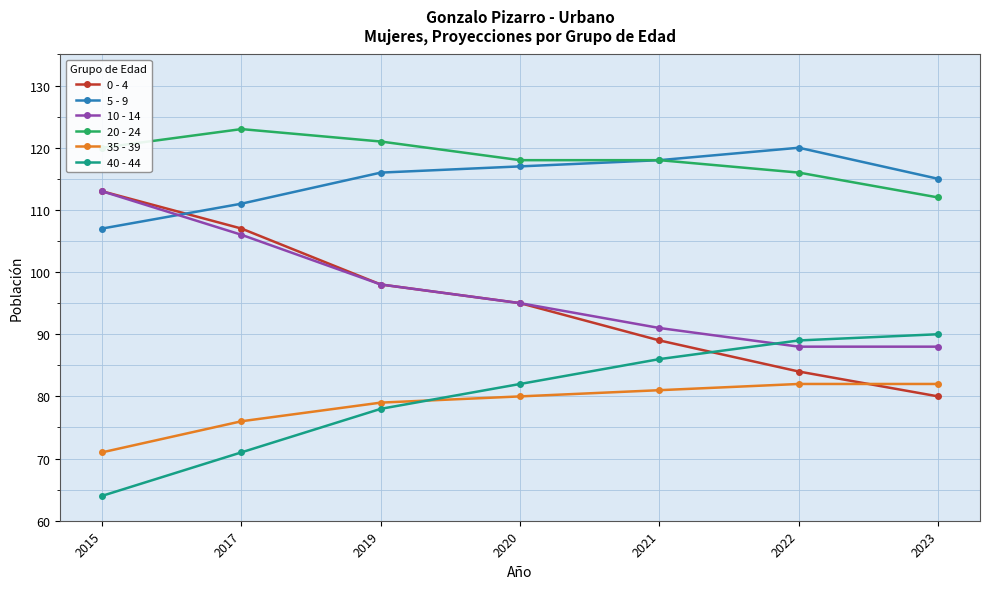

Reading left to right, what are all the values shown in this chart?

0 - 4: 113	107	98	95	89	84	80
5 - 9: 107	111	116	117	118	120	115
10 - 14: 113	106	98	95	91	88	88
20 - 24: 120	123	121	118	118	116	112
35 - 39: 71	76	79	80	81	82	82
40 - 44: 64	71	78	82	86	89	90